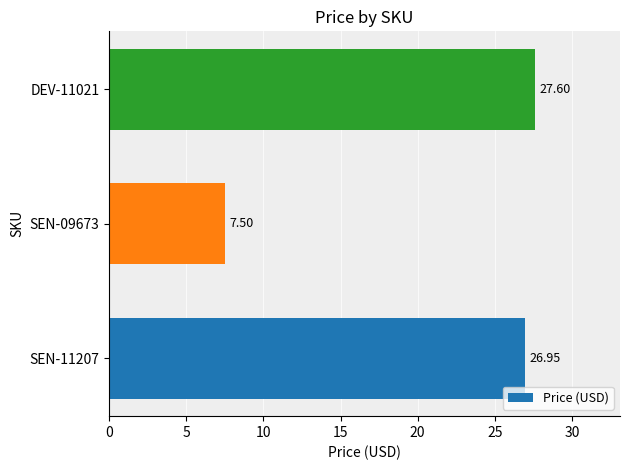

Rank the categories by value from lowest to highest.

SEN-09673, SEN-11207, DEV-11021